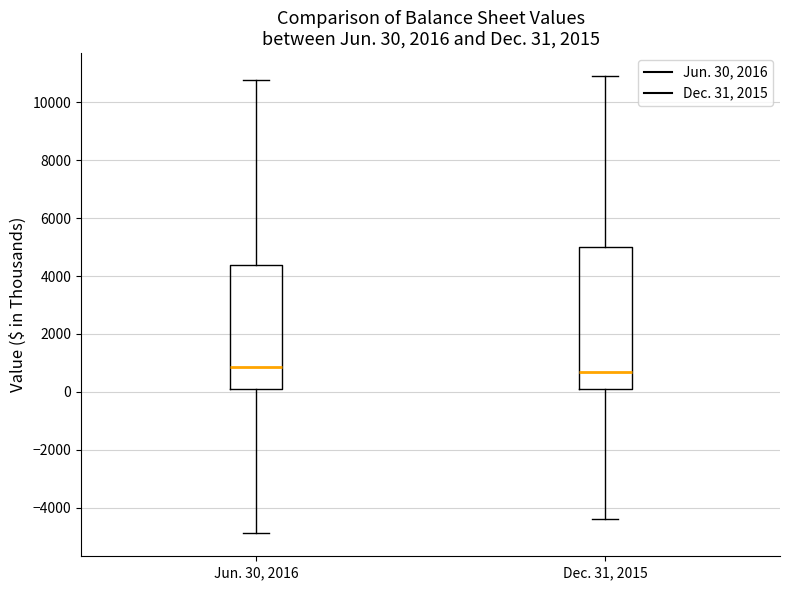

Comparing the boxes themselves (not the whiskers), which one is the tallest?

Dec. 31, 2015